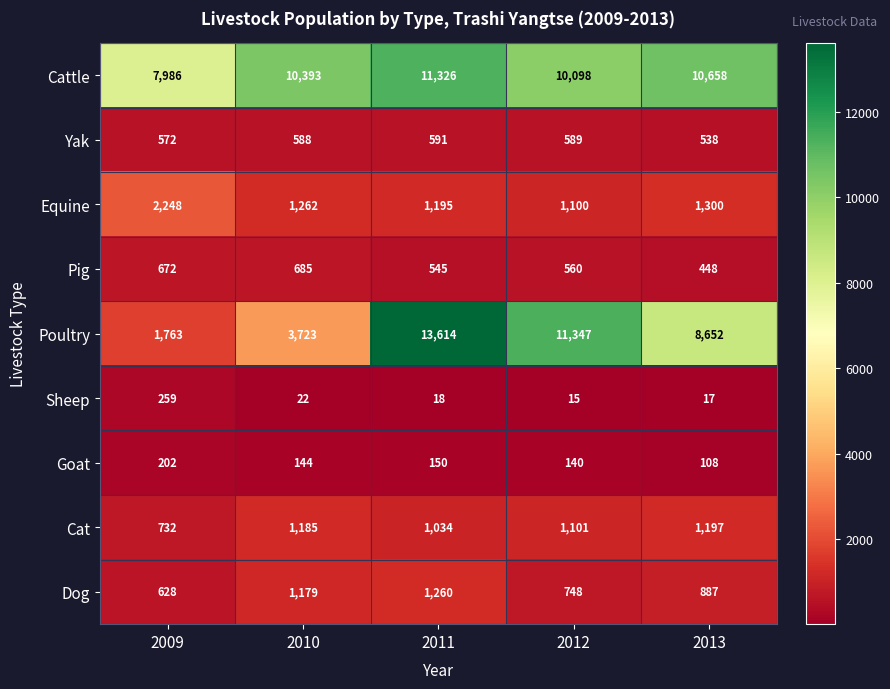

Which series has the largest total across all categories?

Cattle